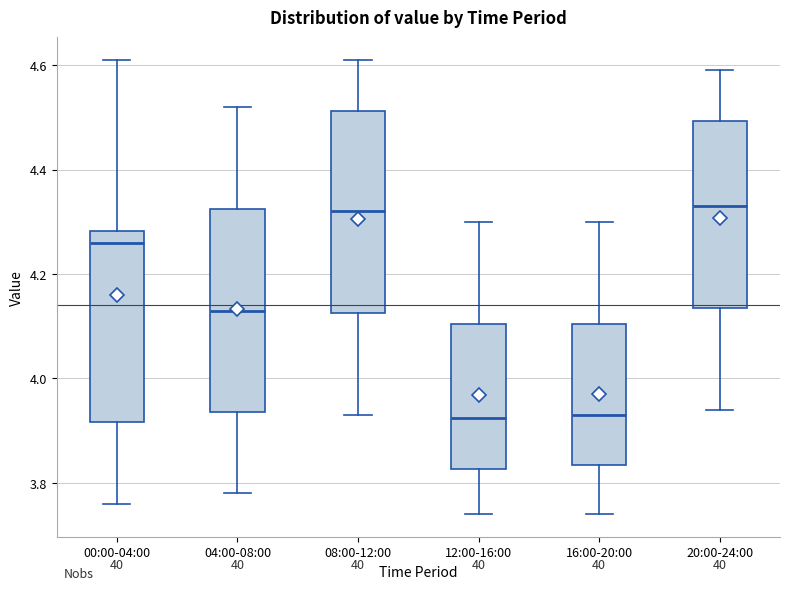

Reading left to right, read every box against the y-axis: the position of its median line, the range the box covers, and the ends of its whiskers. The values are not printed on the chart, so give them approximately, as read against the axis.

00:00-04:00: median 4.26, box 3.92 to 4.28, whiskers 3.76 to 4.62
04:00-08:00: median 4.14, box 3.94 to 4.32, whiskers 3.78 to 4.52
08:00-12:00: median 4.32, box 4.12 to 4.52, whiskers 3.94 to 4.62
12:00-16:00: median 3.92, box 3.82 to 4.10, whiskers 3.74 to 4.30
16:00-20:00: median 3.94, box 3.84 to 4.10, whiskers 3.74 to 4.30
20:00-24:00: median 4.34, box 4.14 to 4.50, whiskers 3.94 to 4.60